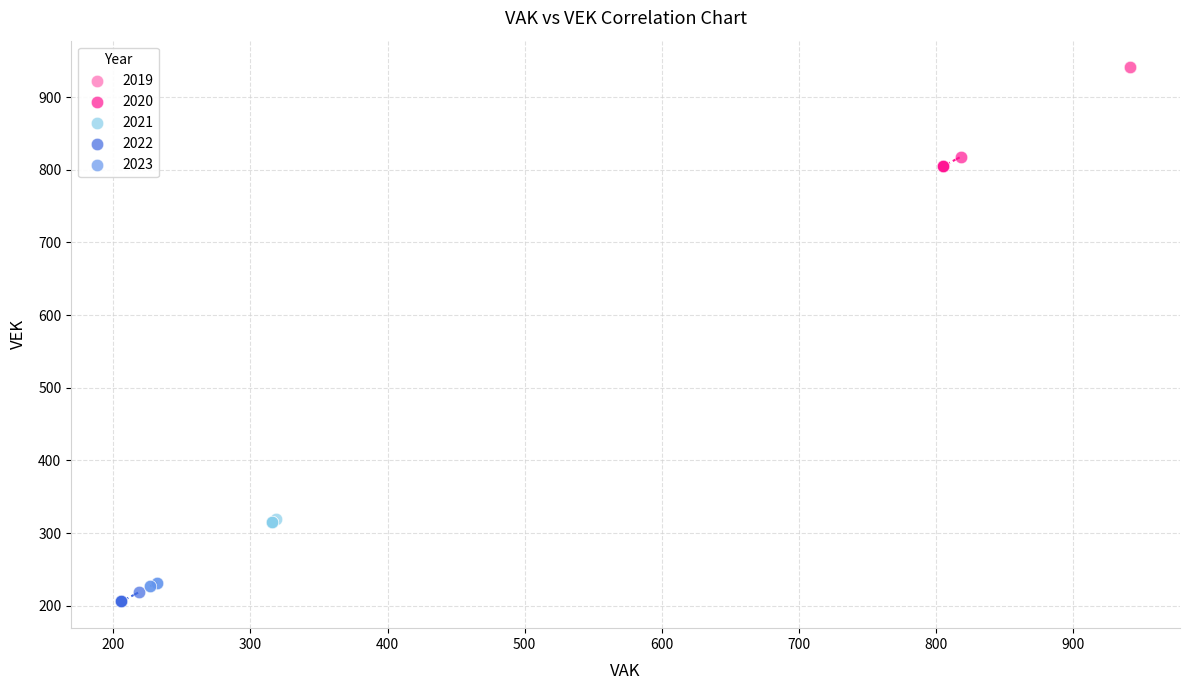

Which series reaches the maximum Y coordinate?

2019